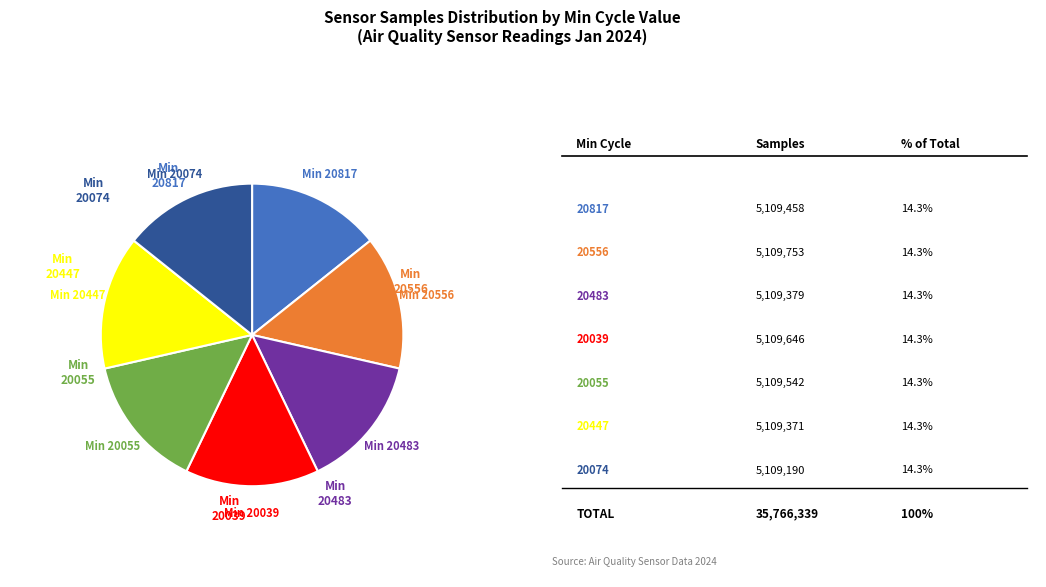

Does any single category account for the majority?

No